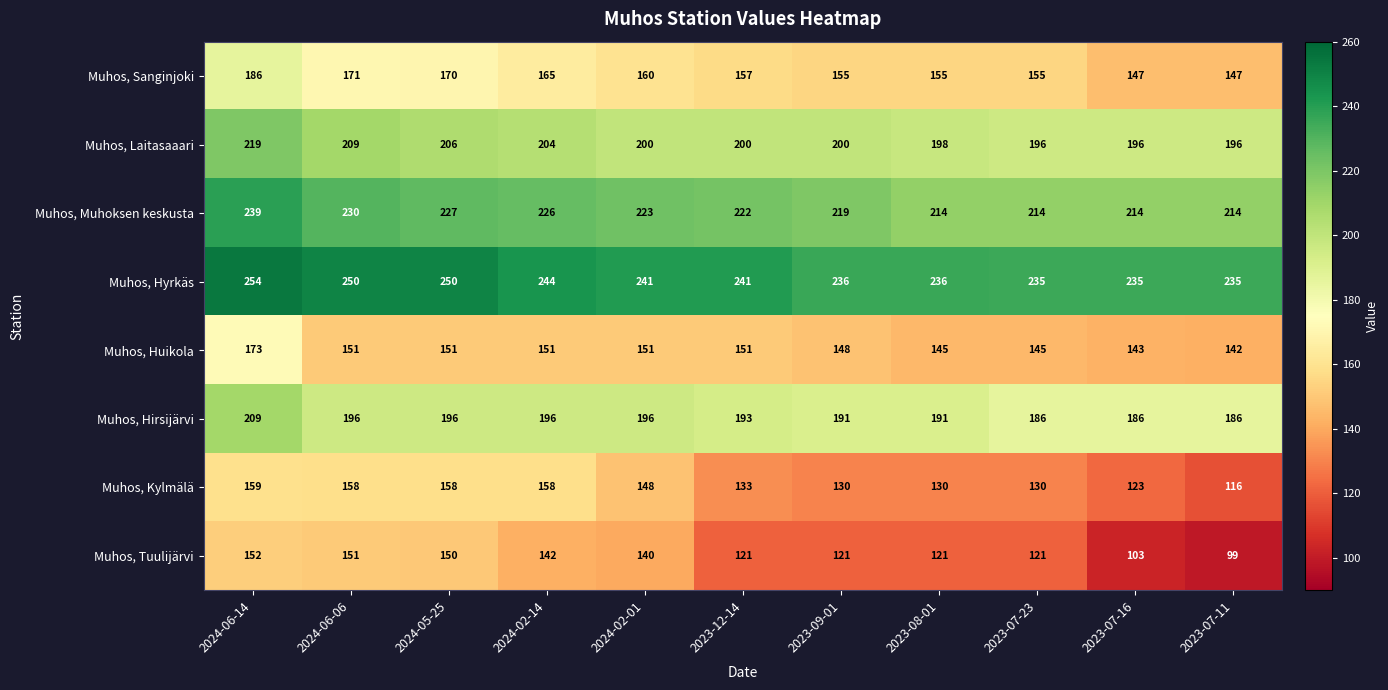

Rank the series by their maximum value, from highest to lowest.

Muhos, Hyrkäs, Muhos, Muhoksen keskusta, Muhos, Laitasaaari, Muhos, Hirsijärvi, Muhos, Sanginjoki, Muhos, Huikola, Muhos, Kylmälä, Muhos, Tuulijärvi